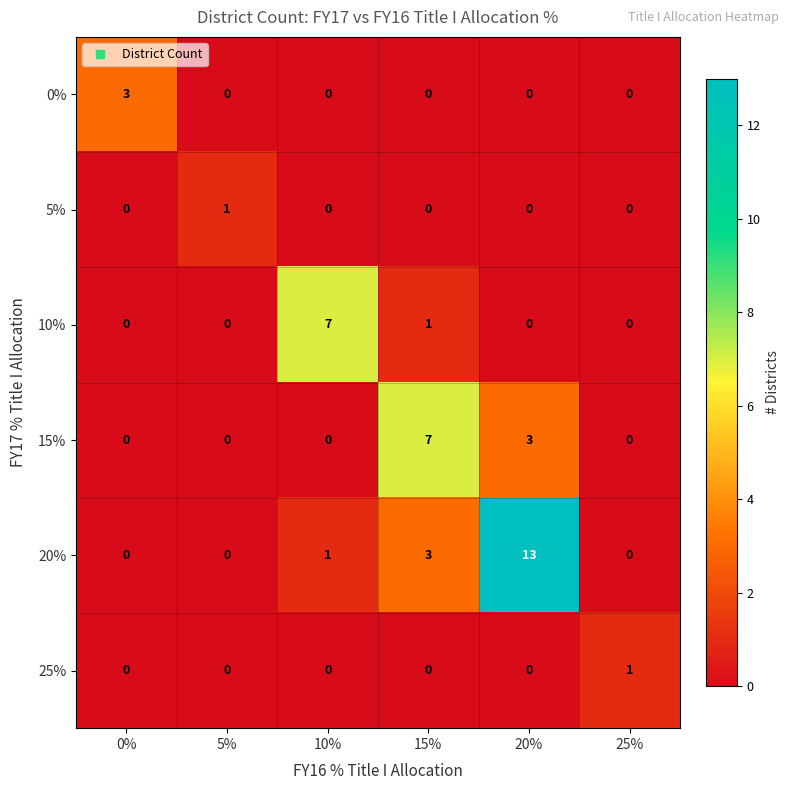

At which category is the sum across all series the highest?

20%